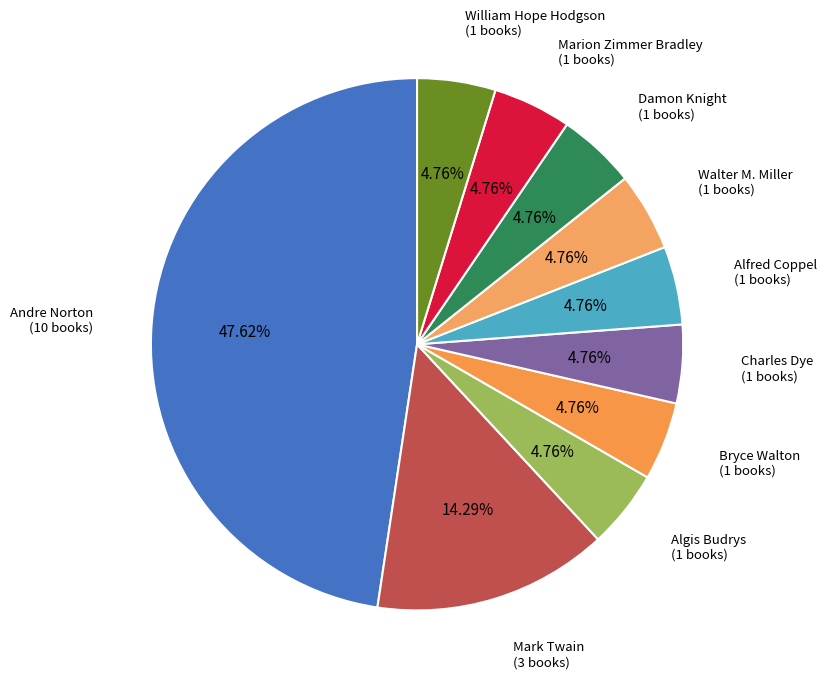

To the nearest percent, what is the average slice percentage?

10%